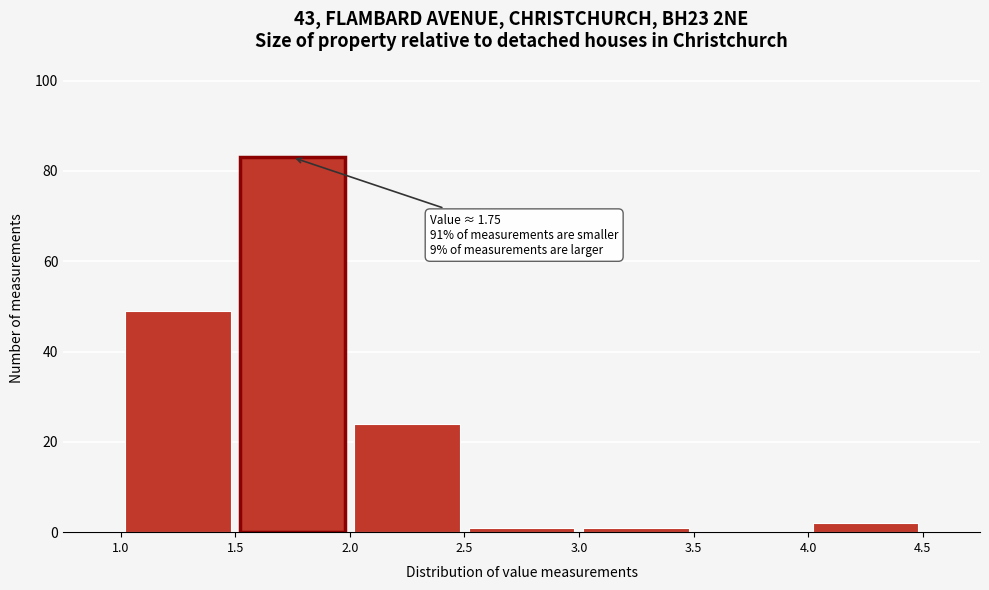

Over which range of the x-axis is the bar tallest?

1.5 to 2.0